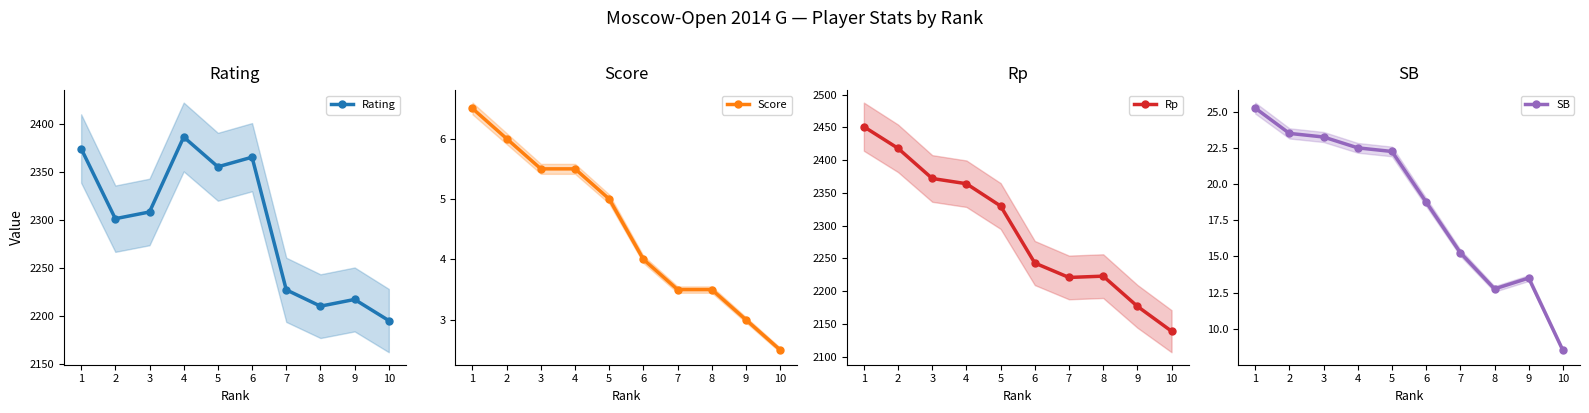

What is the value of the SB point at the 1st from the left?

25.2